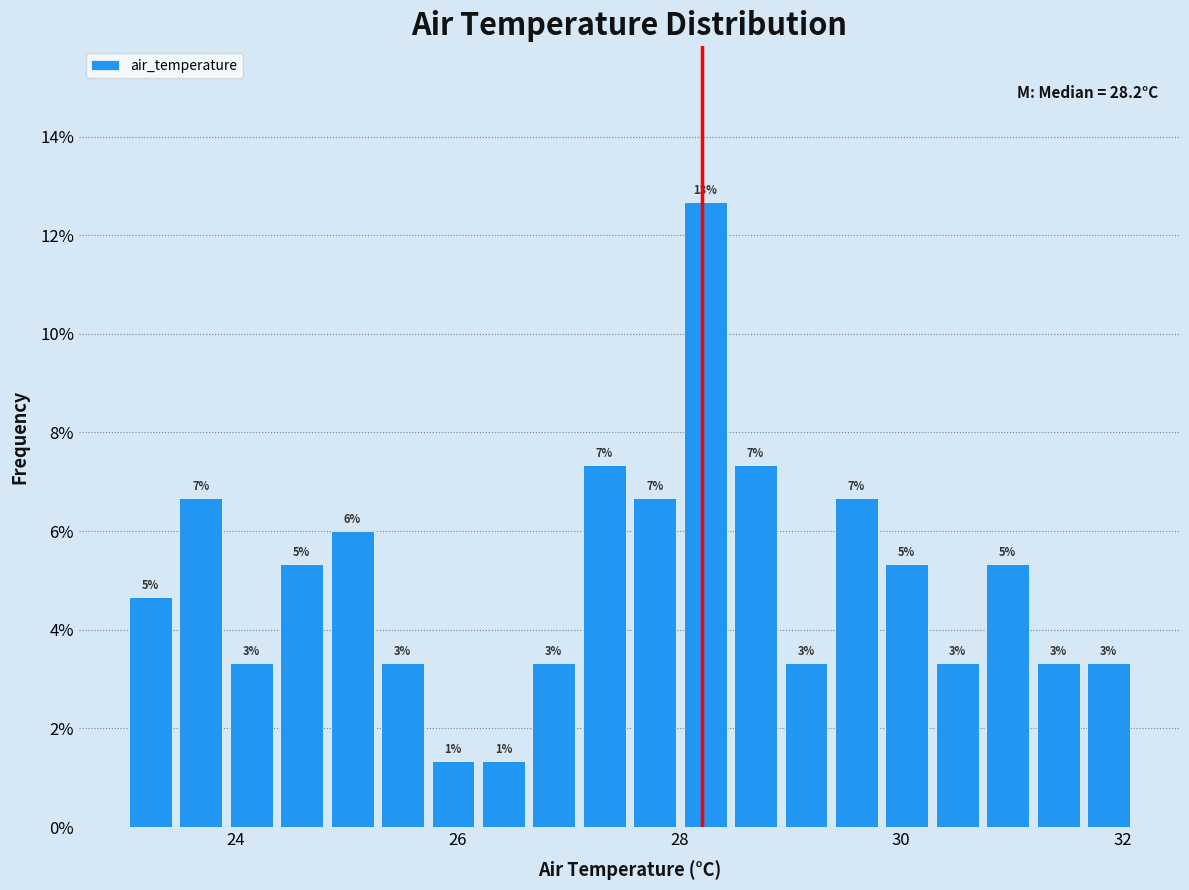

Around what value on the x-axis is the tallest bar? Give the approximate position of its centre, as read against the axis.

28.2